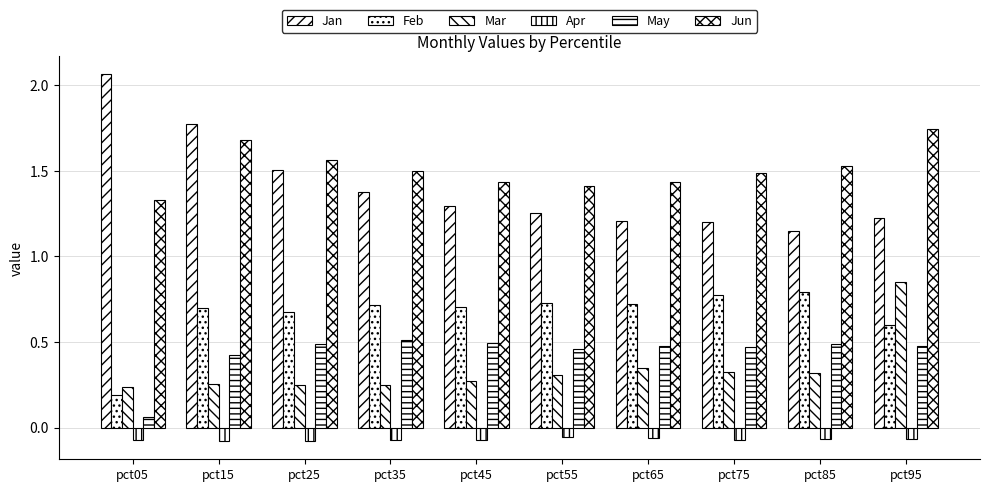

How many categories are shown in the chart?

10